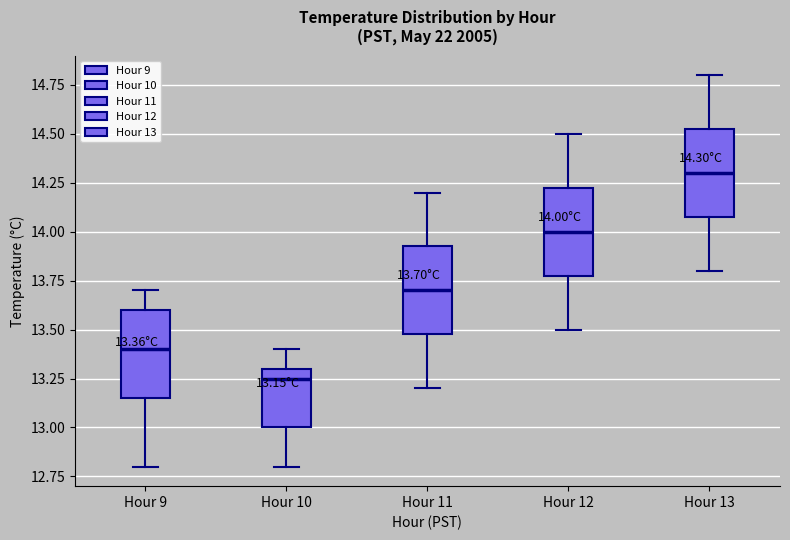

Which box has the highest median line?

Hour 13